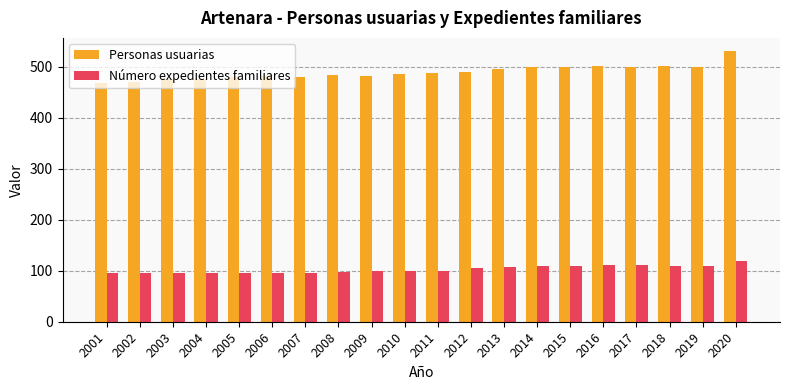

How many data points in Personas usuarias are less than 487?

10